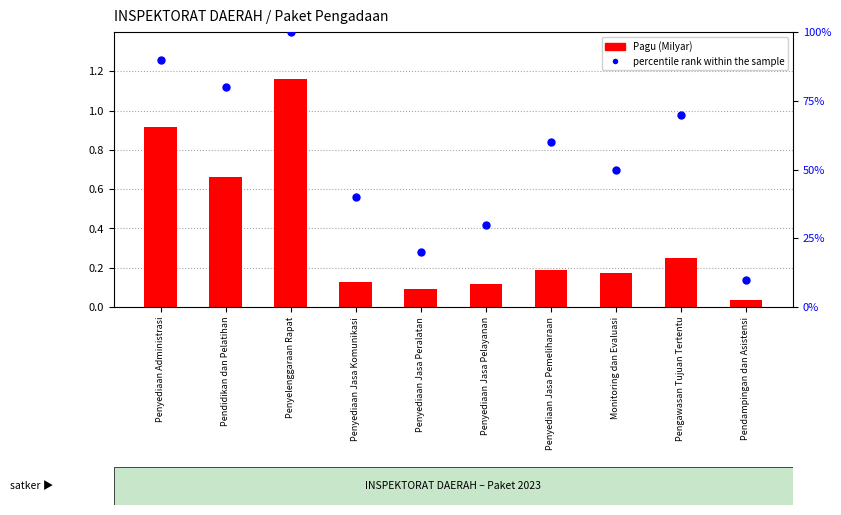

At how many categories does at least one series exceed 47?

6